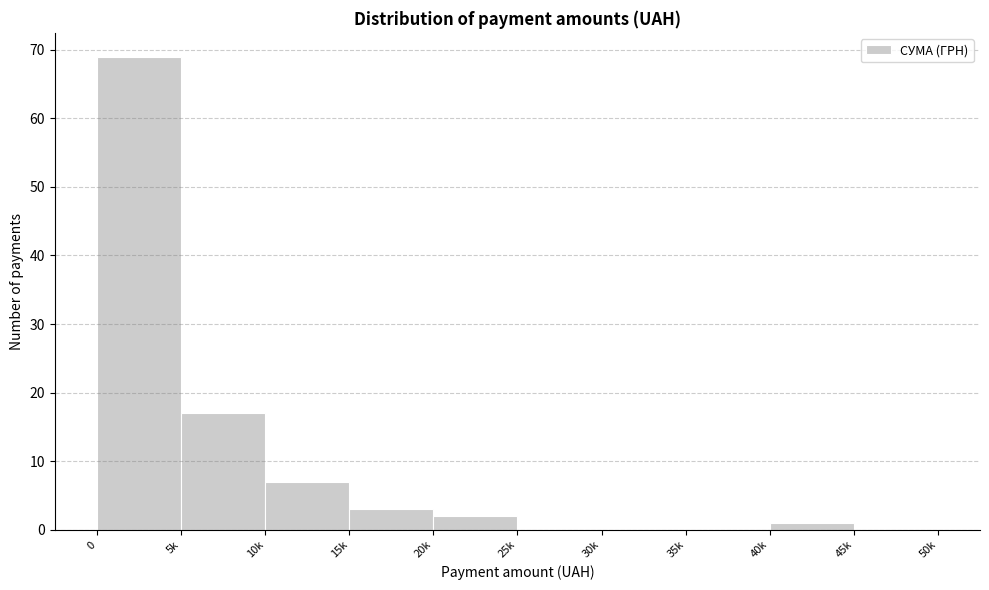

Reading left to right, list all the values displayed in this chart.

0=69	5k=17	10k=7	15k=3	20k=2	25k=0	30k=0	35k=0	40k=1	45k=0